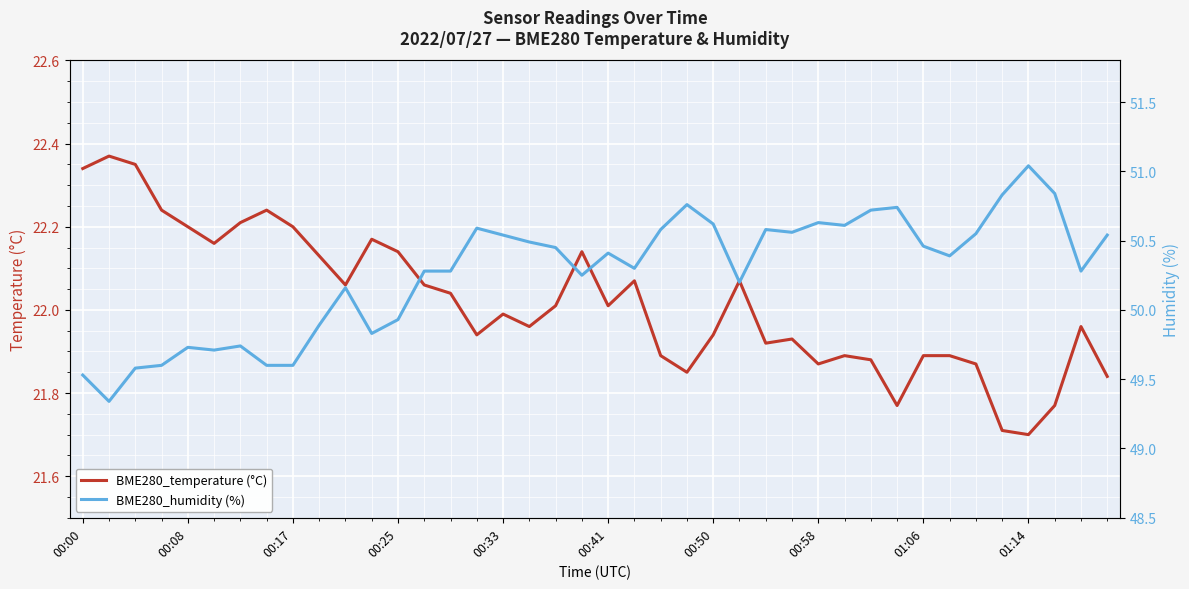

True or false: BME280_humidity (%) and BME280_temperature (°C) intersect in this chart.

False